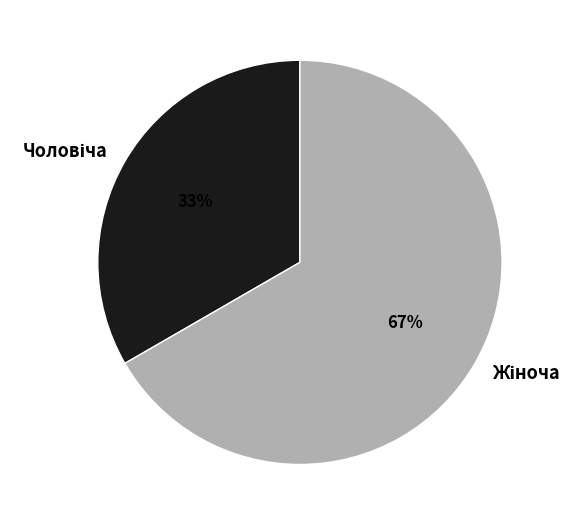

How many segments does this pie chart have?

2